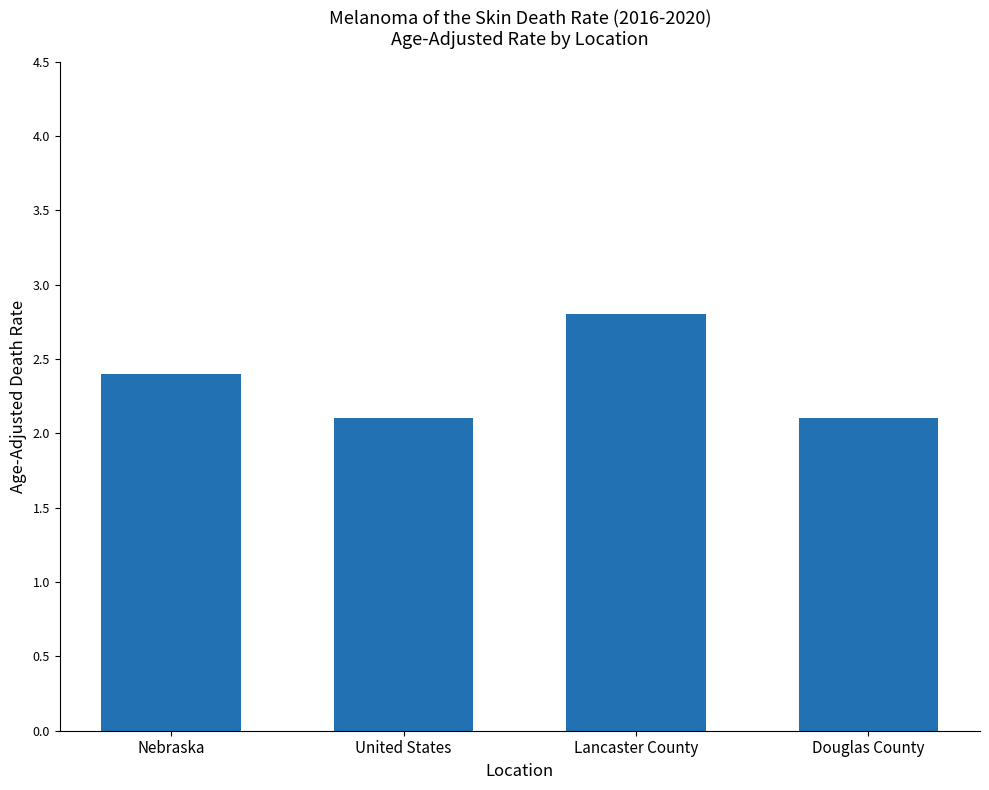

What is the value of the 4th bar from the left?

2.1